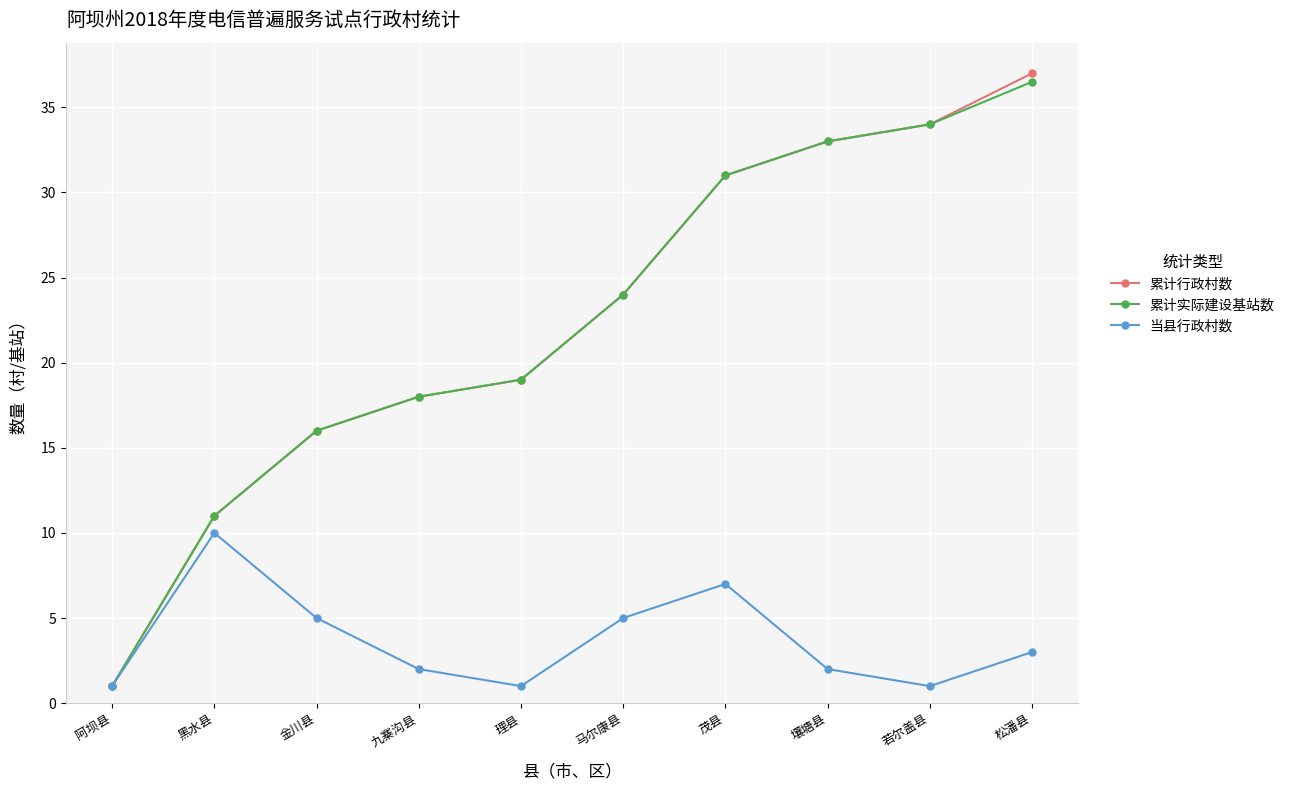

What is the label of the 6th point from the left?

马尔康县